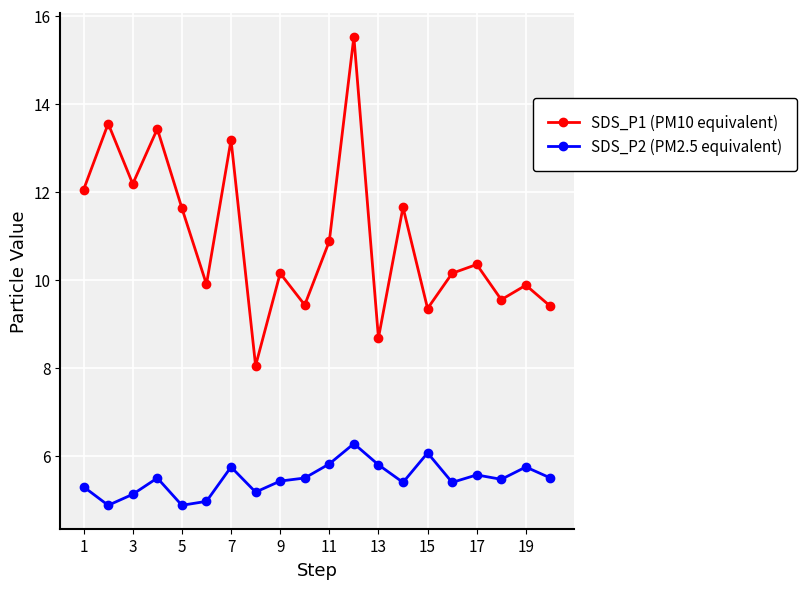

List the series in order of their overall mean, highest first.

SDS_P1 (PM10 equivalent), SDS_P2 (PM2.5 equivalent)